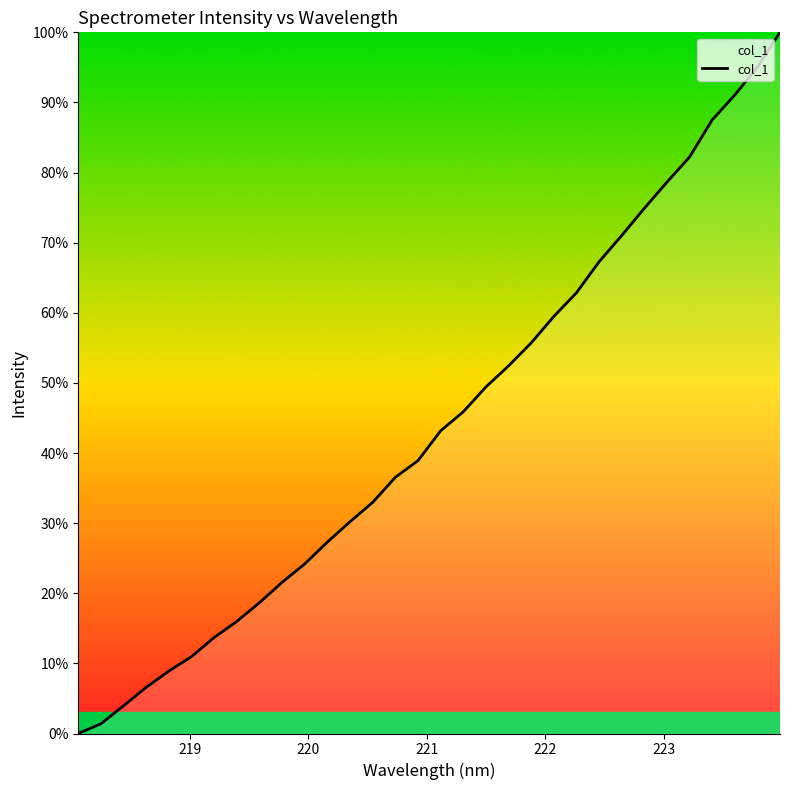

What is the difference between the maximum and minimum values?

100.0